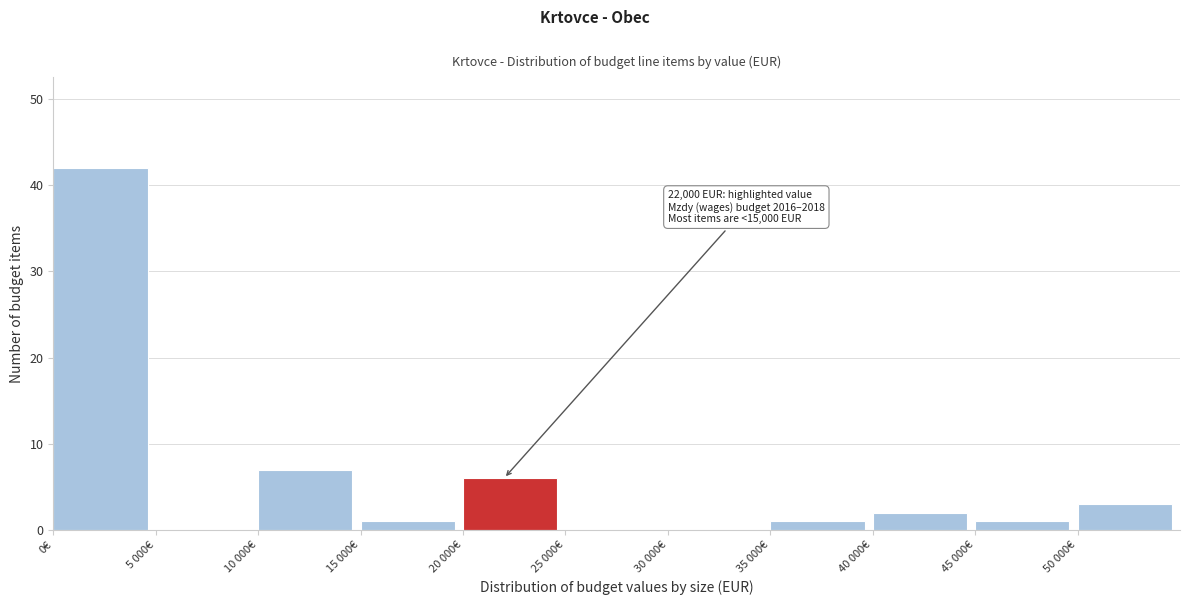

Reading right to left, list all the values displayed in this chart.

50 000€=3	45 000€=1	40 000€=2	35 000€=1	30 000€=0	25 000€=0	20 000€=6	15 000€=1	10 000€=7	5 000€=0	0€=42